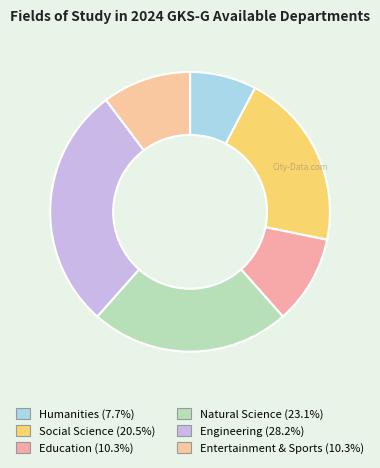

What percentage is the Natural Science slice, to the nearest percent?

23%